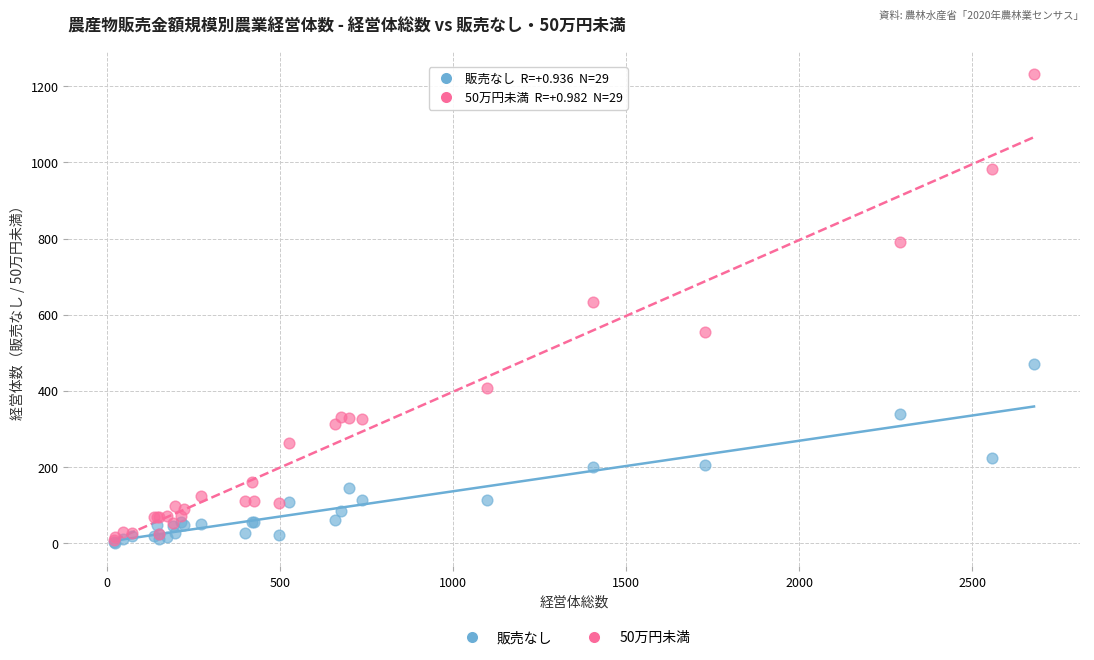

Which series has the widest spread of Y values?

50万円未満